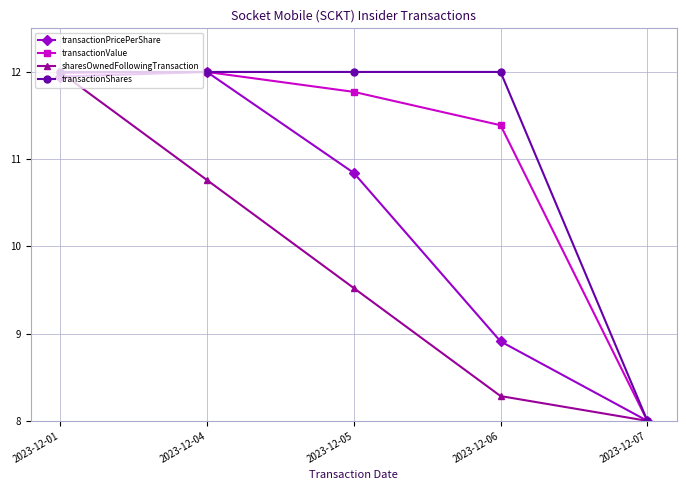

At which label does transactionPricePerShare first exceed 10?

2023-12-01